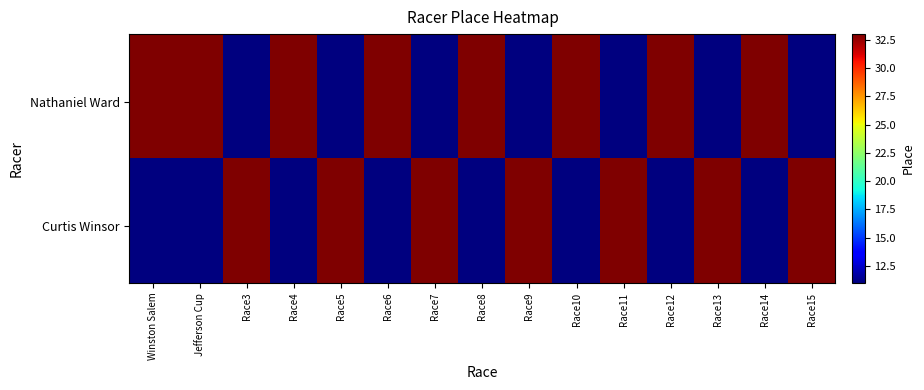

Which has a higher value, Race9 or Race5?

Race9